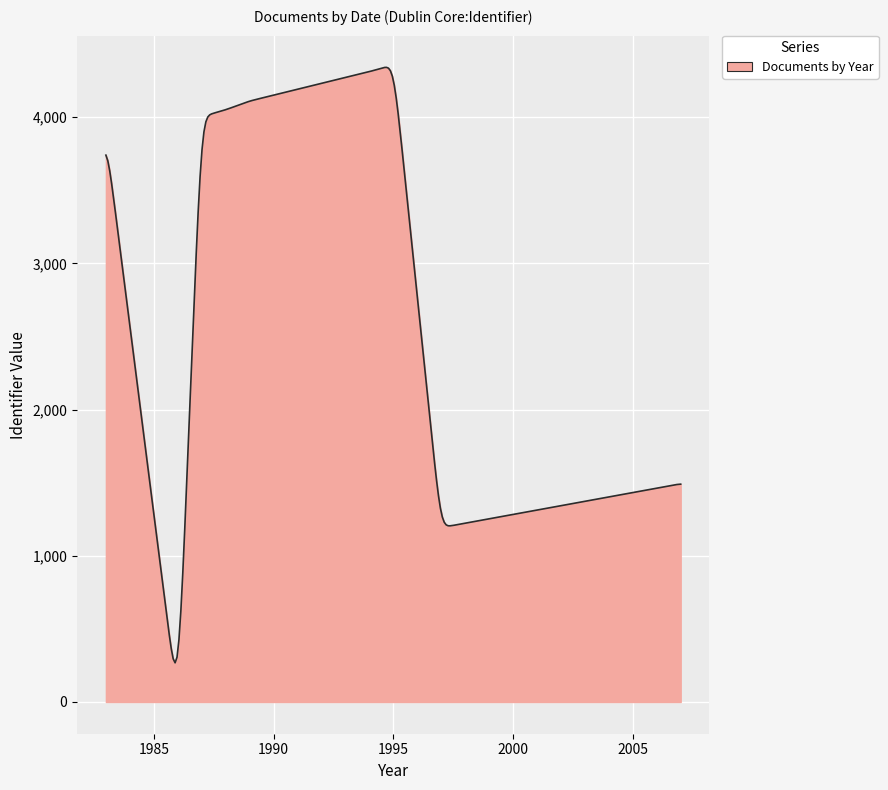

What is the sum of all values?

753680.0